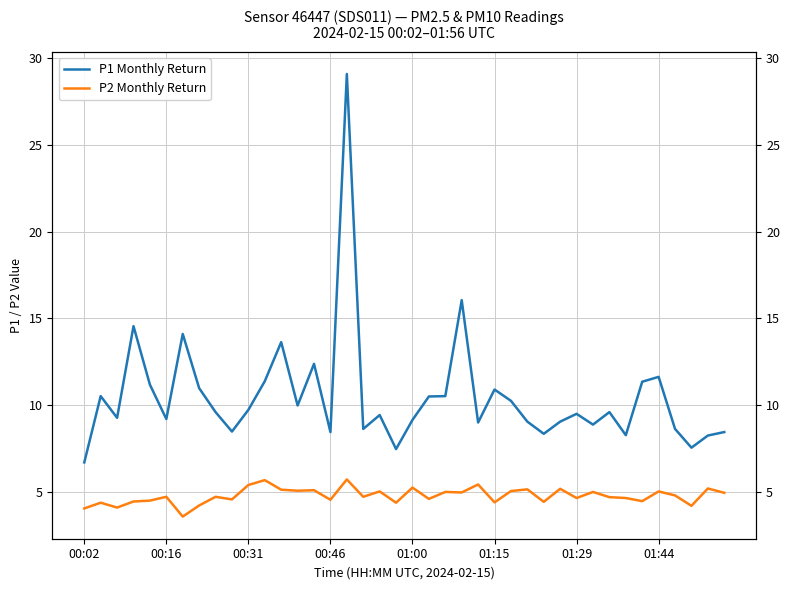

How many data points in P2 Monthly Return are above 4?

39